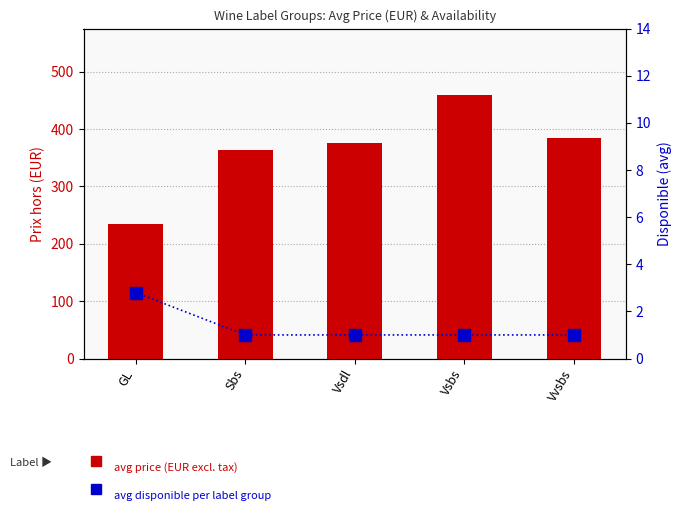

What is the total value across all series at Vvsbs?

386.0